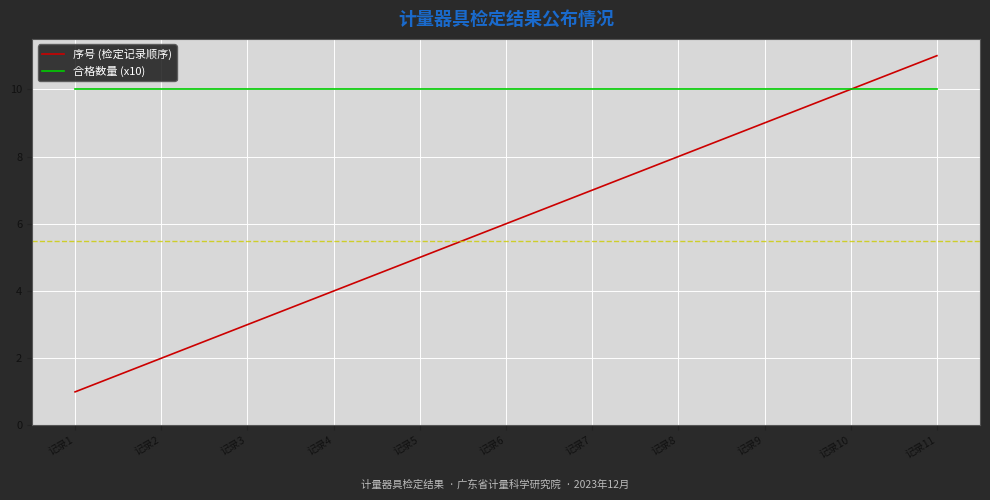

Which label corresponds to the largest value in the chart?

记录11